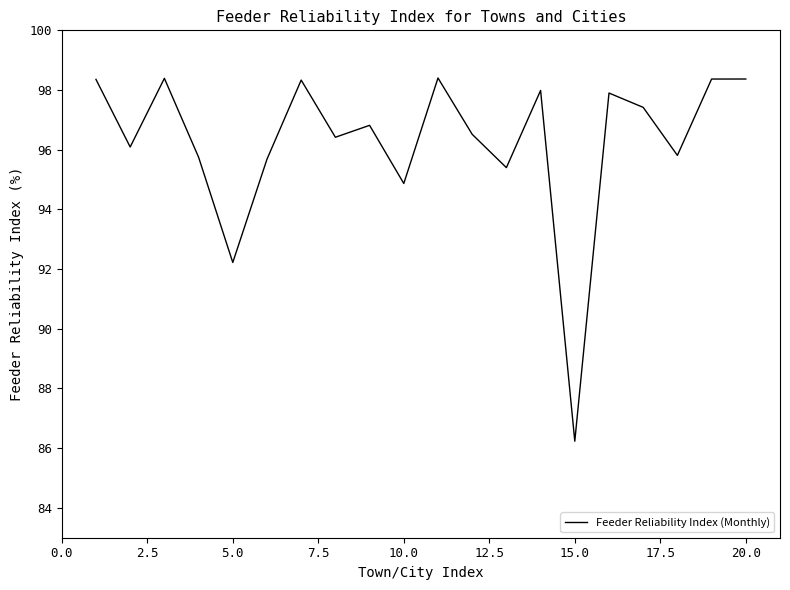

What is the difference between the maximum and minimum values?

12.2